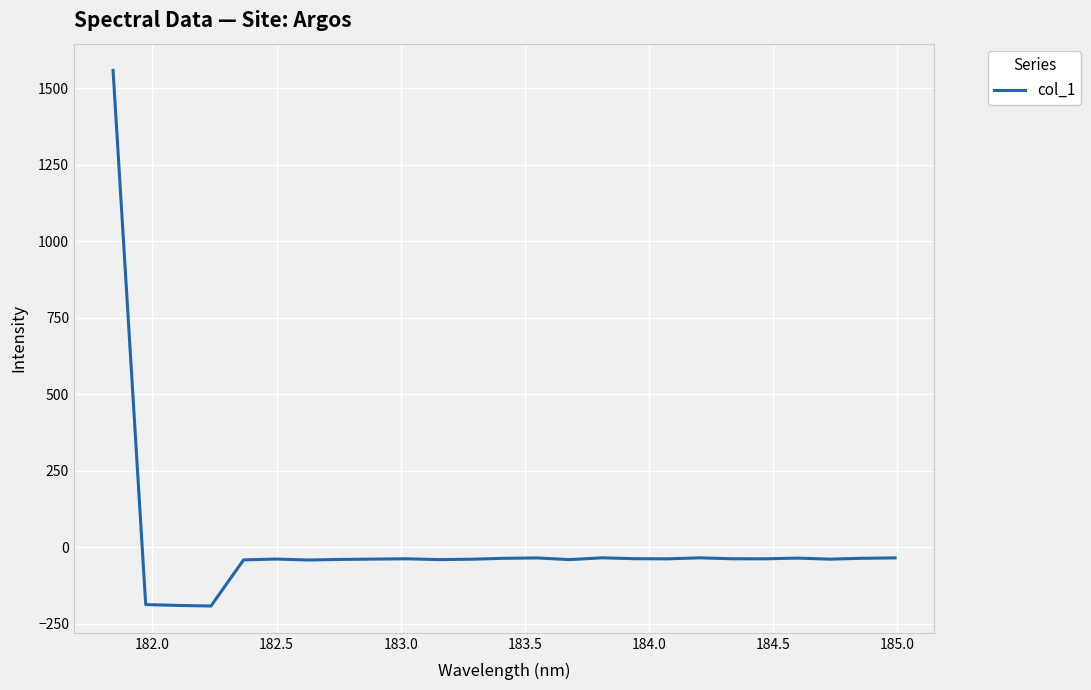

How many positive values are there?

1